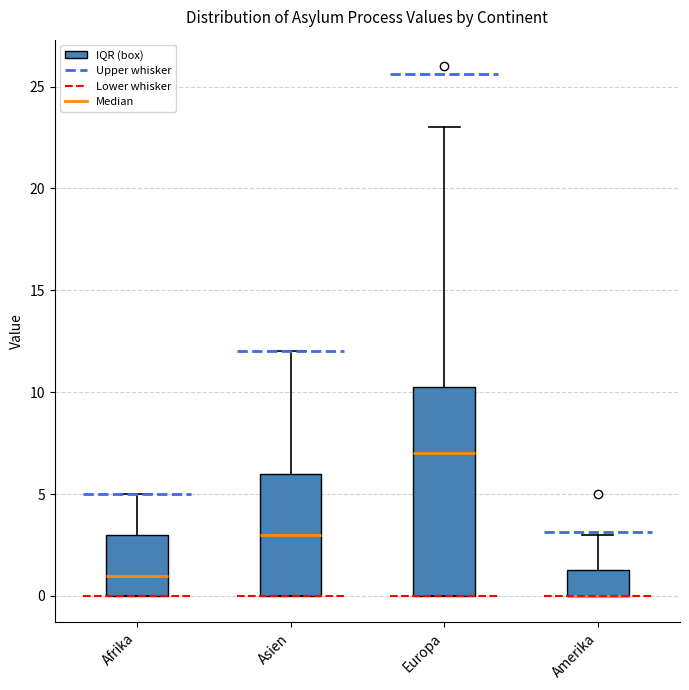

Comparing the boxes themselves (not the whiskers), which one is the tallest?

Europa